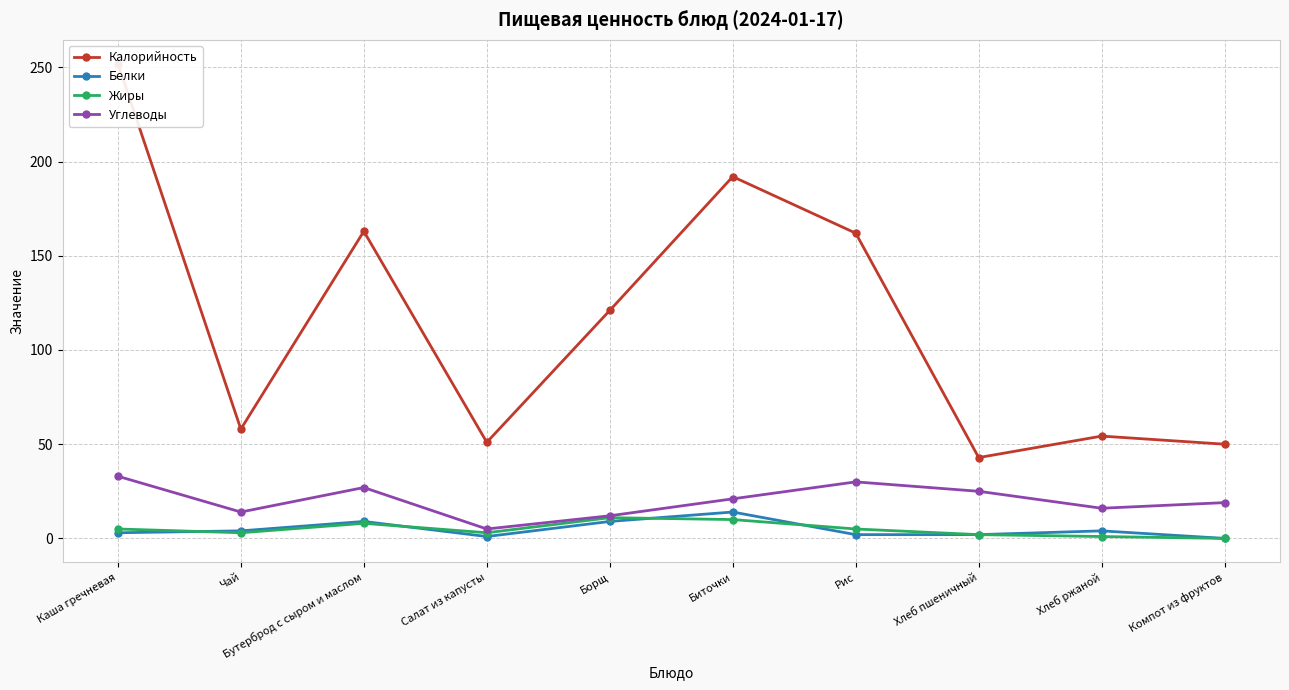

Does the chart display data point markers on the line(s)?

Yes